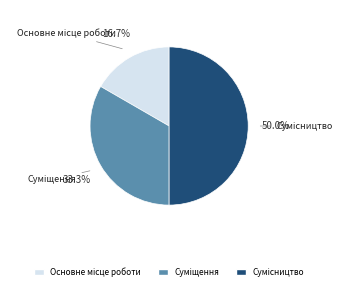

How many segments does this pie chart have?

3